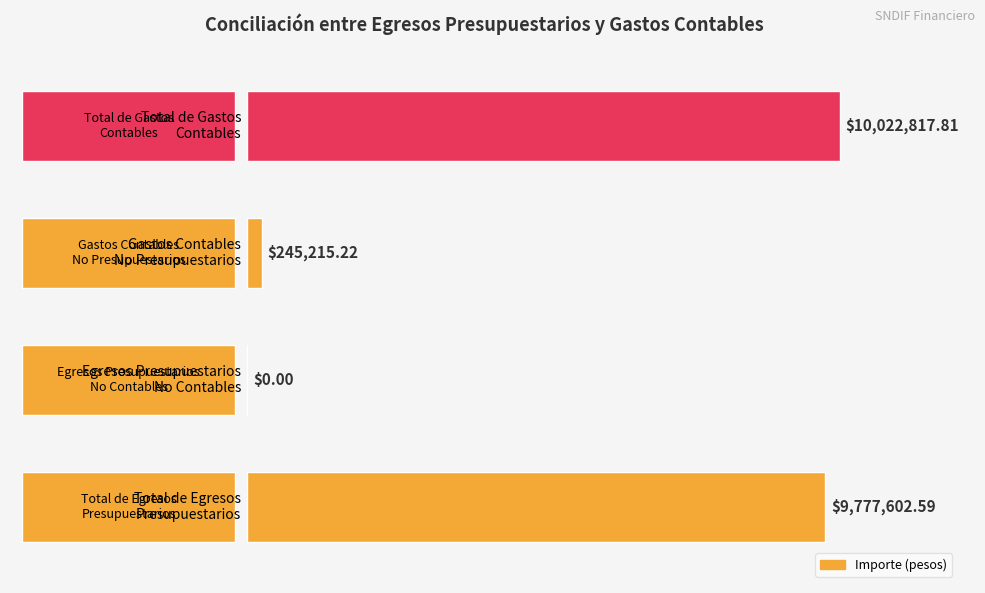

Are the bars horizontal?

Yes